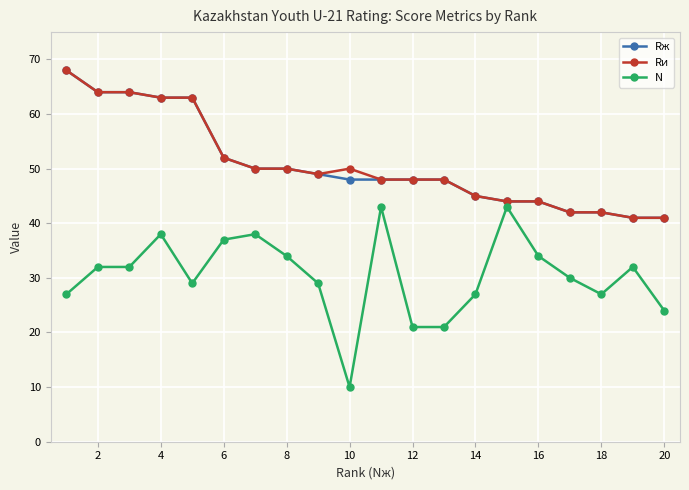

What is the value of the Rж point at the 12th from the left?

48